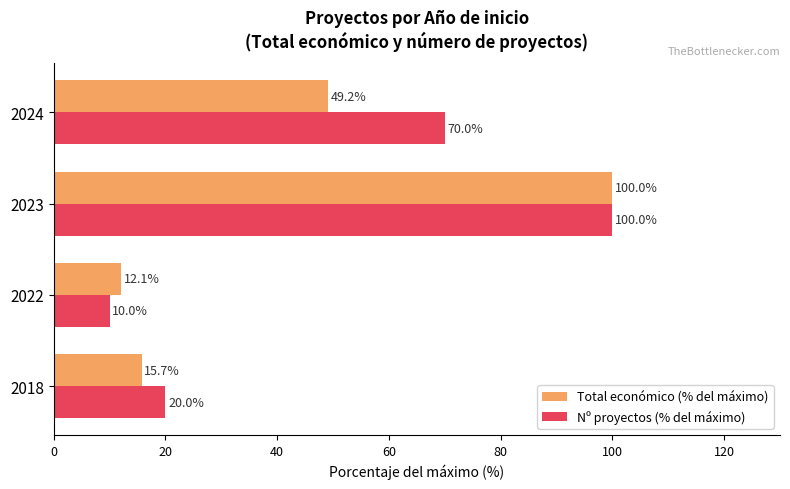

Which series has the largest range (max minus min)?

Nº proyectos (% del máximo)